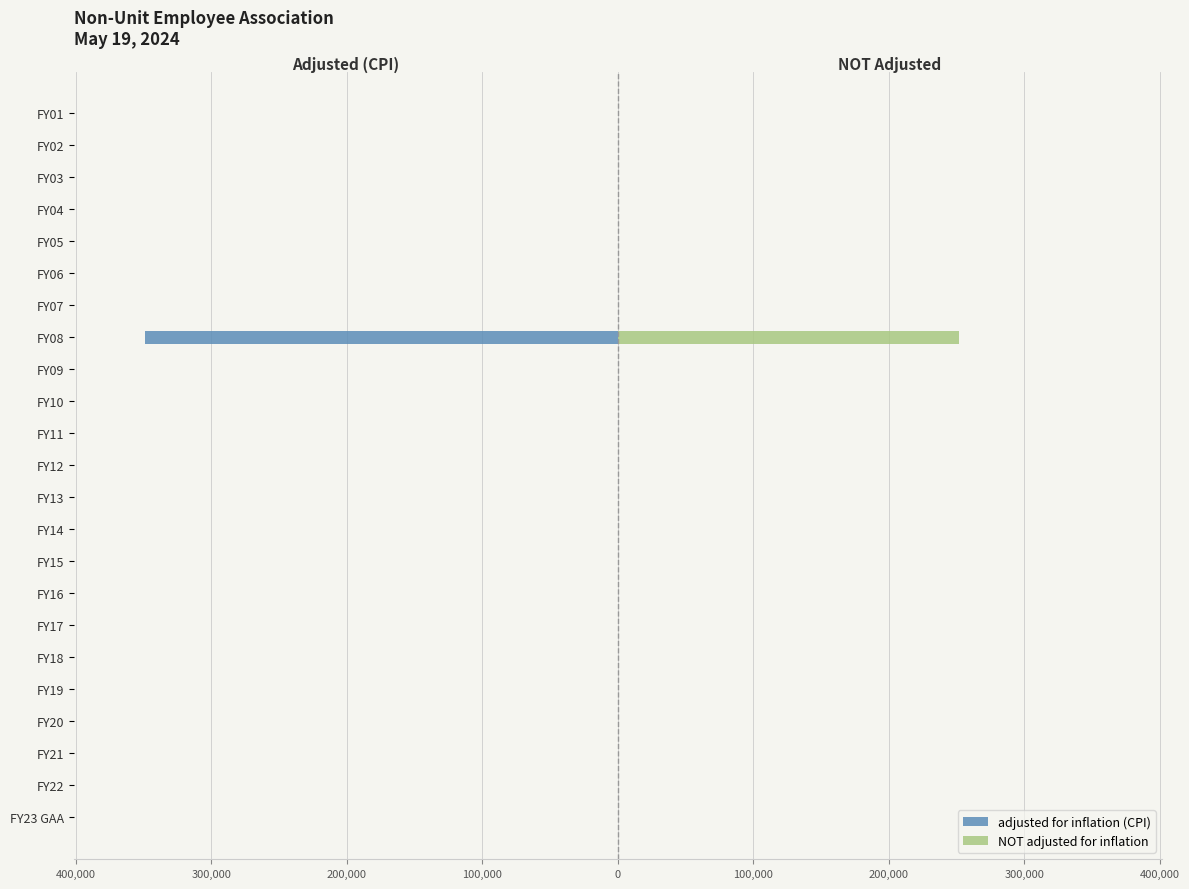

The adjusted for inflation (CPI) series shows 0 at 21. True or false?

True